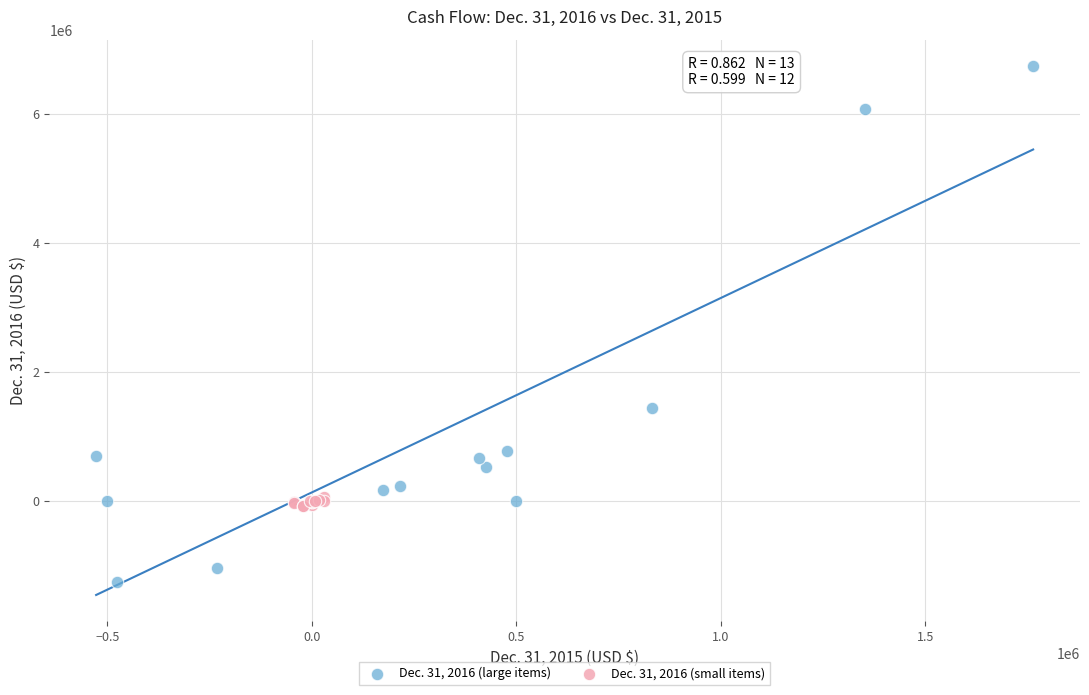

What are all the series names shown in the legend?

Dec. 31, 2016 (large items), Dec. 31, 2016 (small items)